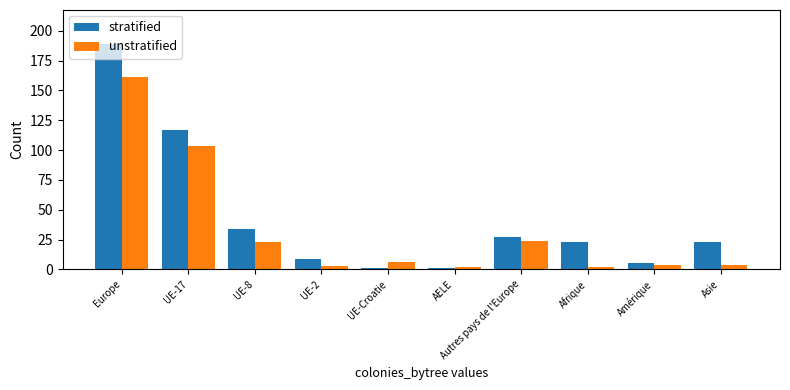

At which label does unstratified first exceed 6?

Europe